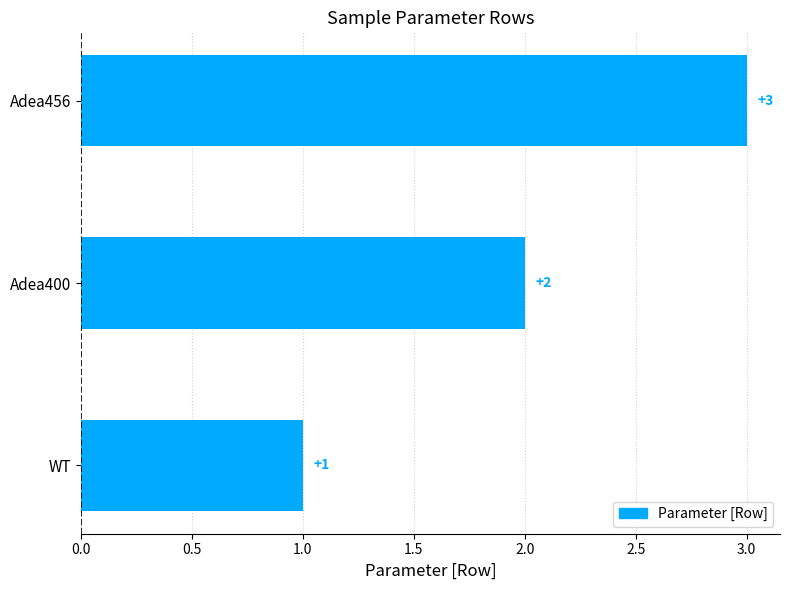

List the labels in order of value, smallest first.

WT, Adea400, Adea456